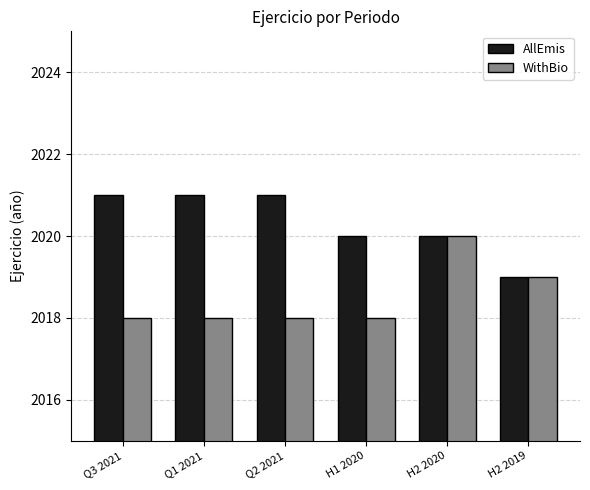

Between Q3 2021 and H1 2020, which series saw the biggest shift?

AllEmis